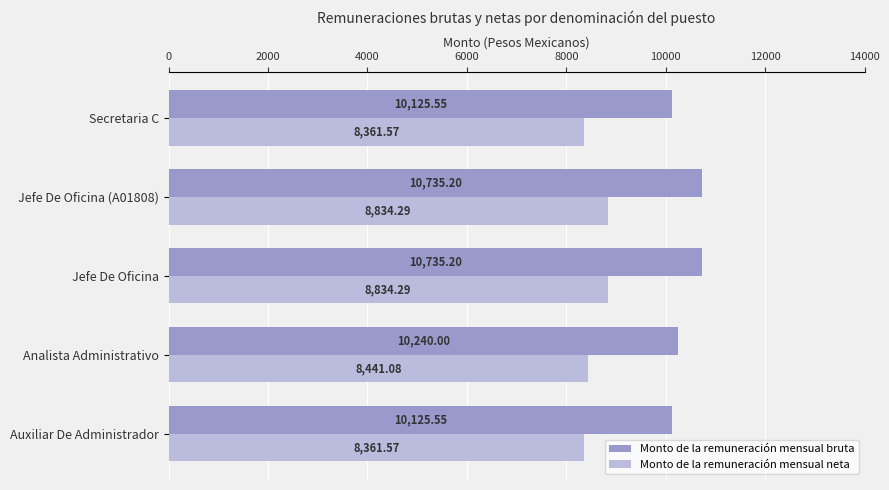

What is the sum of the Monto de la remuneración mensual bruta values at Jefe De Oficina (A01808) and Secretaria C?

20860.8